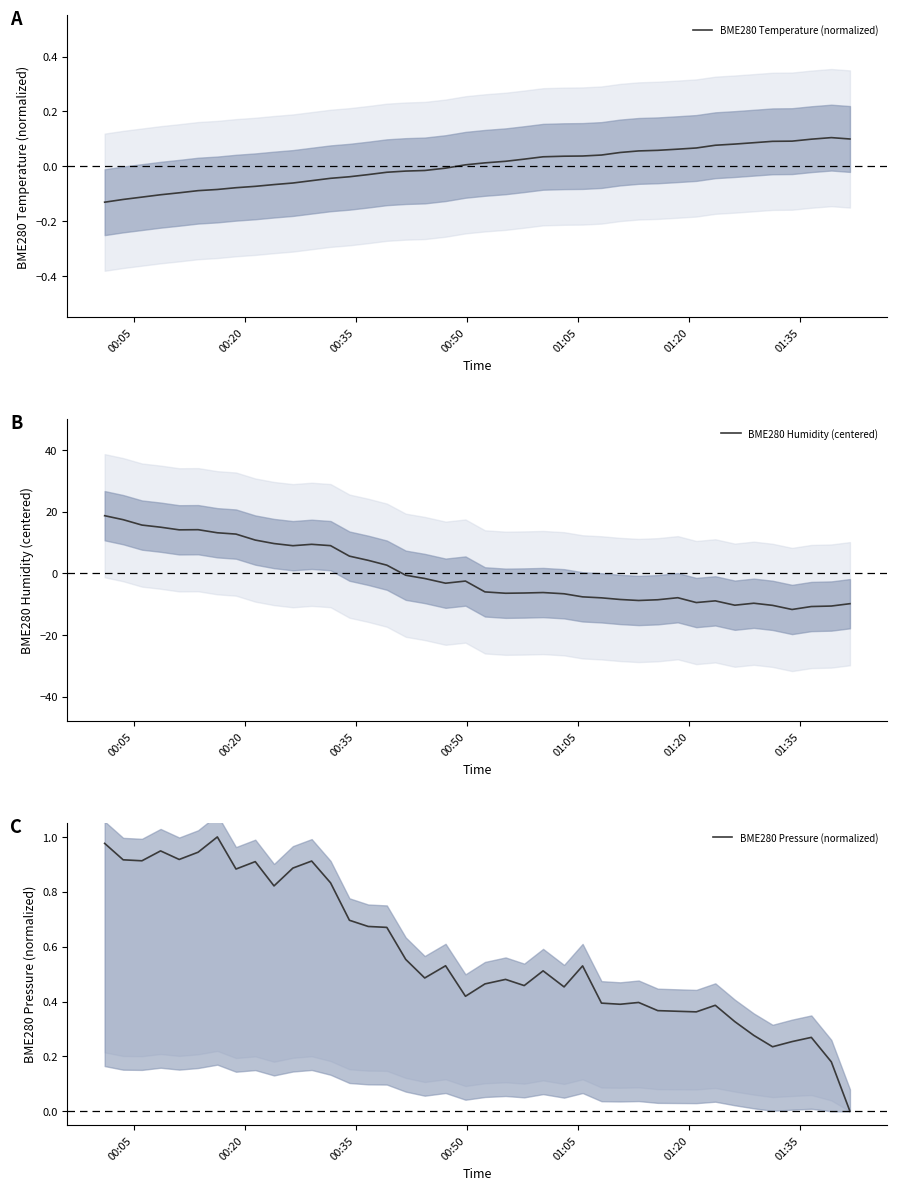

True or false: BME280 Temperature (normalized) has more than 0 interior local peaks.

True